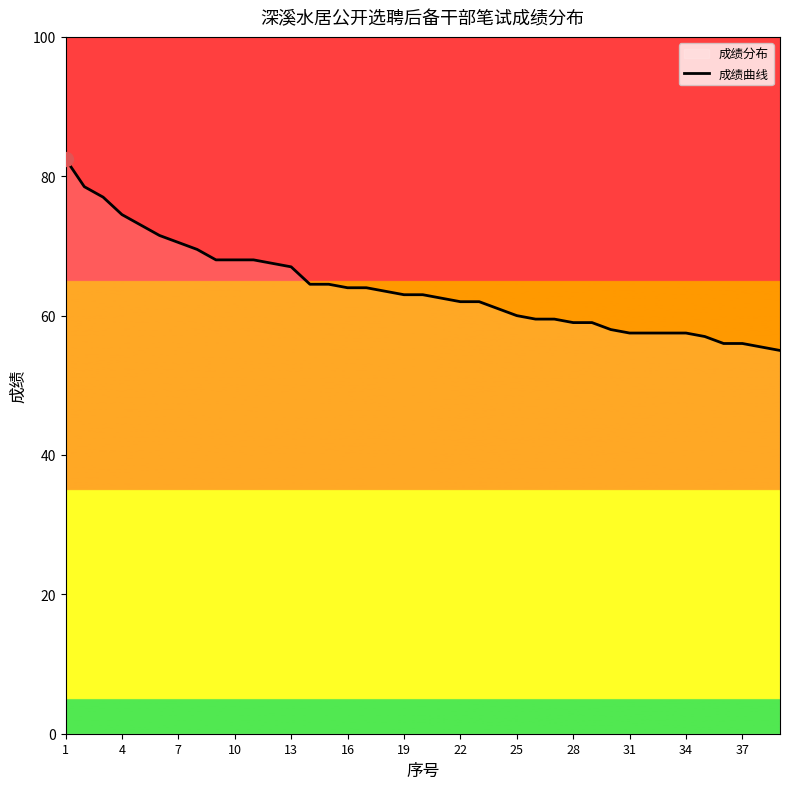

What is the value of the 39th point from the left?

55.0